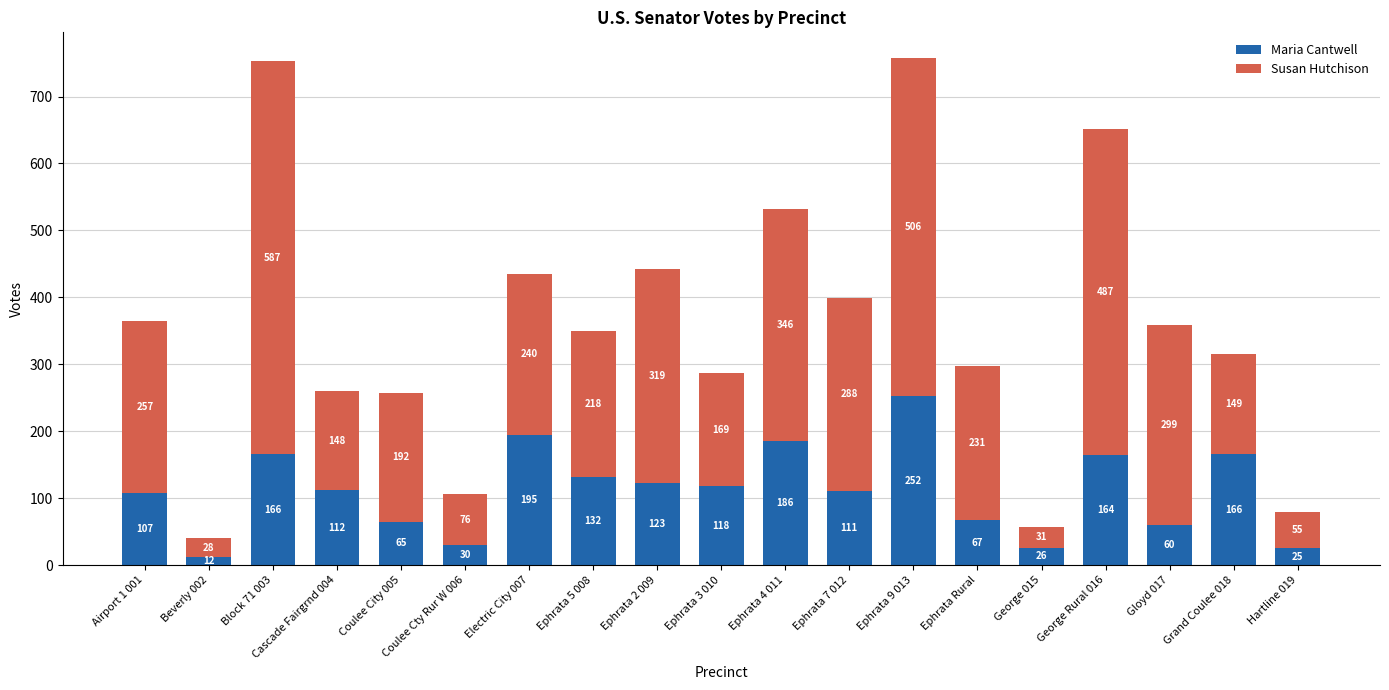

At which label does Maria Cantwell reach its minimum?

Beverly 002